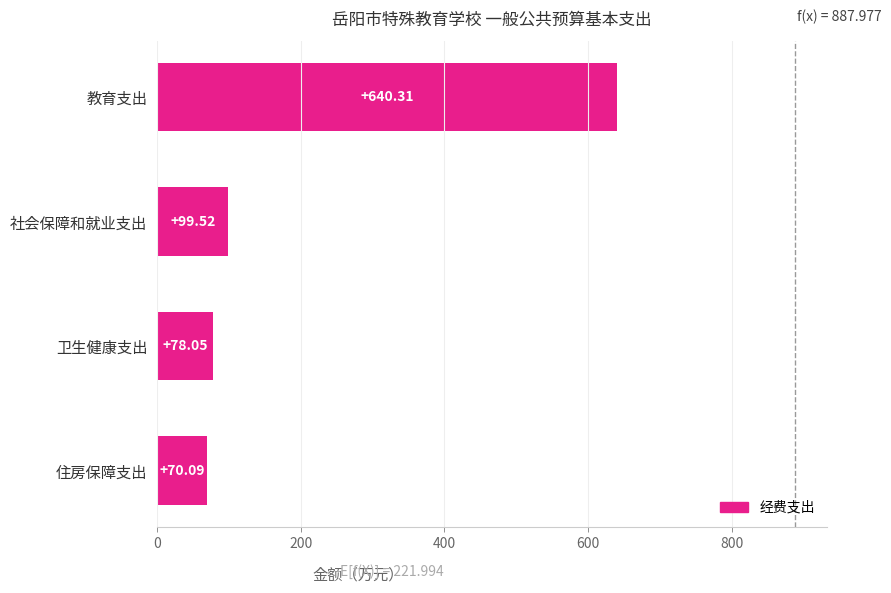

Where is the data nearest to the value 355?

社会保障和就业支出